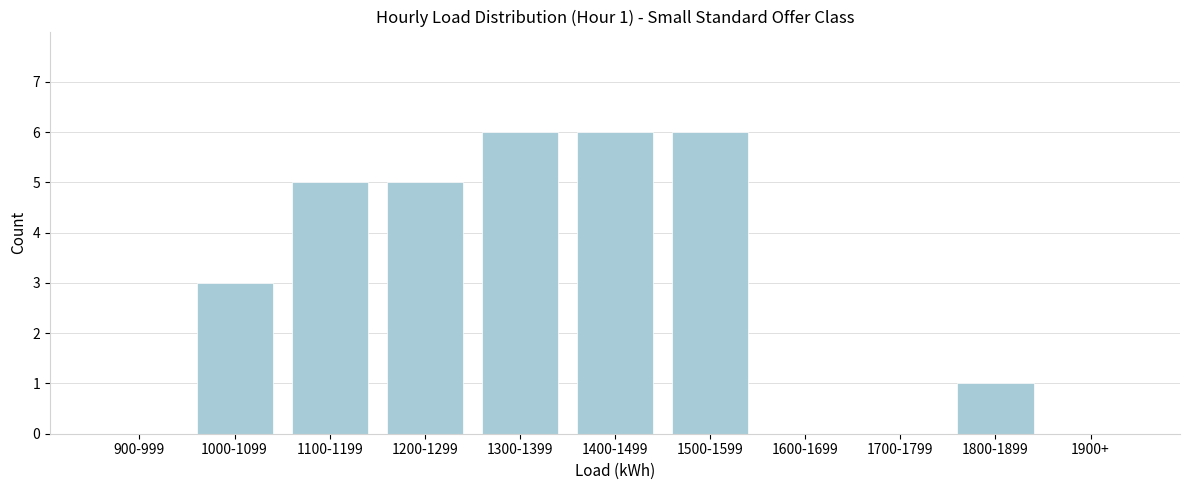

Reading left to right, what are all the values shown in this chart?

900-999=0	1000-1099=3	1100-1199=5	1200-1299=5	1300-1399=6	1400-1499=6	1500-1599=6	1600-1699=0	1700-1799=0	1800-1899=1	1900+=0